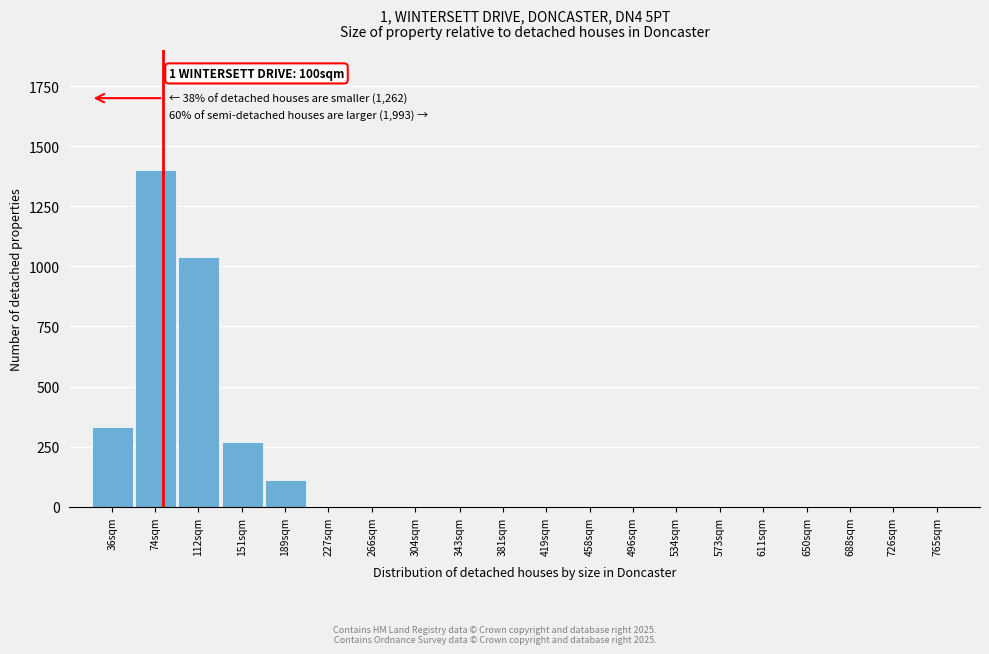

Reading right to left, extract all data points from this chart.

765sqm=0	726sqm=0	688sqm=0	650sqm=0	611sqm=0	573sqm=0	534sqm=0	496sqm=0	458sqm=0	419sqm=0	381sqm=0	343sqm=0	304sqm=0	266sqm=0	227sqm=0	189sqm=110	151sqm=270	112sqm=1040	74sqm=1400	36sqm=330